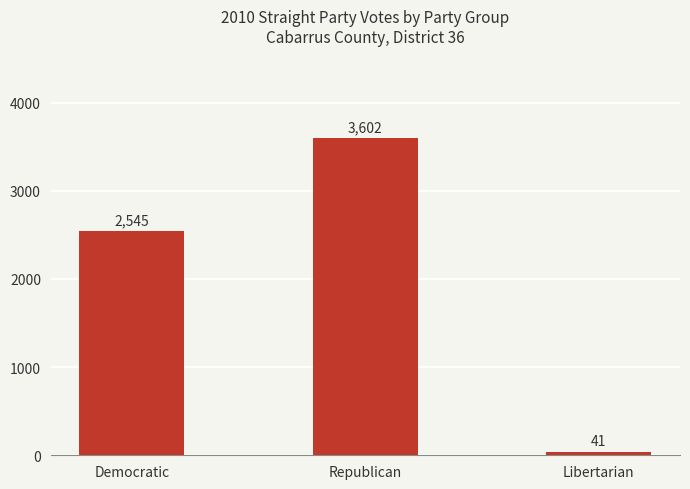

Does the chart contain any negative values?

No